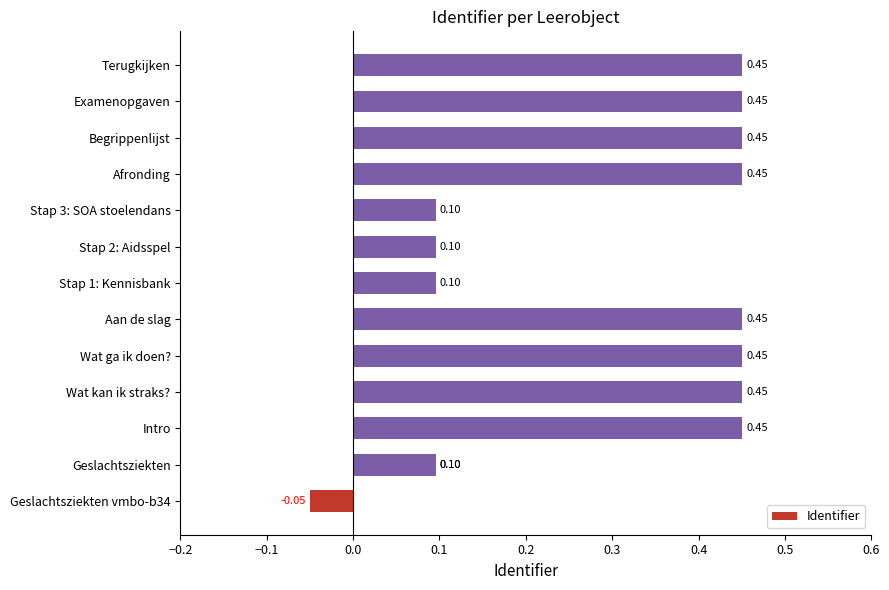

What is the minimum value shown in the chart?

-0.1